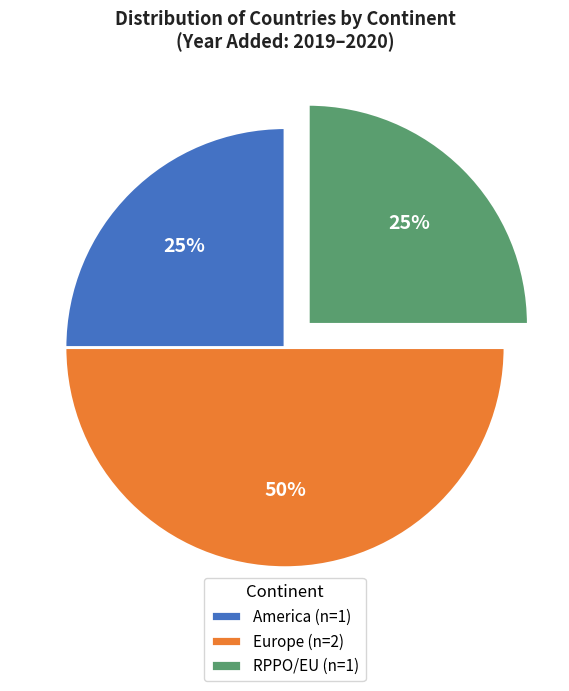

Which has a higher value, America (n=1) or Europe (n=2)?

Europe (n=2)